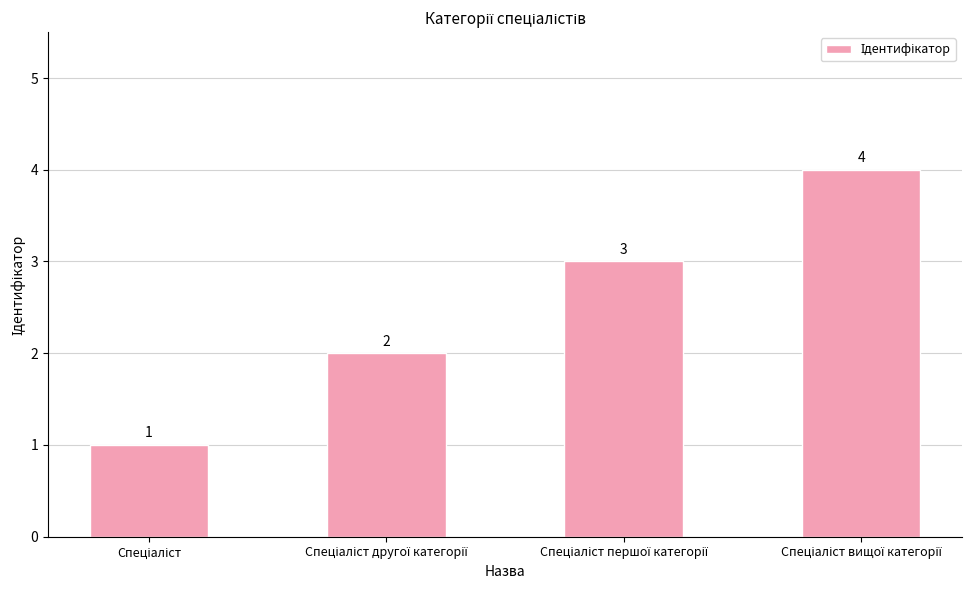

What is the value of the 1st bar from the left?

1